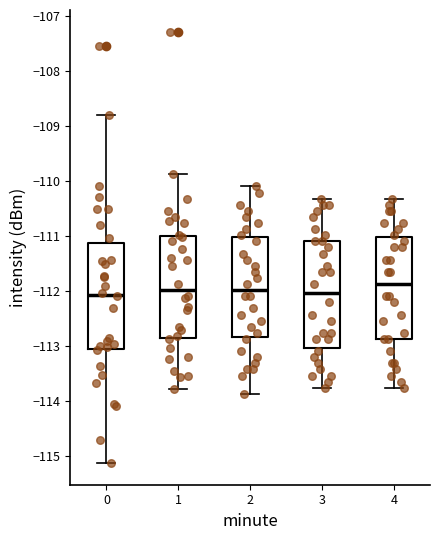

Reading left to right, read every box against the y-axis: the position of its median line, the range the box covers, and the ends of its whiskers. The values are not printed on the chart, so give them approximately, as read against the axis.

0: median -112.1, box -113.1 to -111.1, whiskers -115.1 to -108.8
1: median -112.0, box -112.9 to -111.0, whiskers -113.8 to -109.9
2: median -112.0, box -112.8 to -111.0, whiskers -113.9 to -110.1
3: median -112.0, box -113.0 to -111.1, whiskers -113.8 to -110.3
4: median -111.9, box -112.9 to -111.0, whiskers -113.8 to -110.3